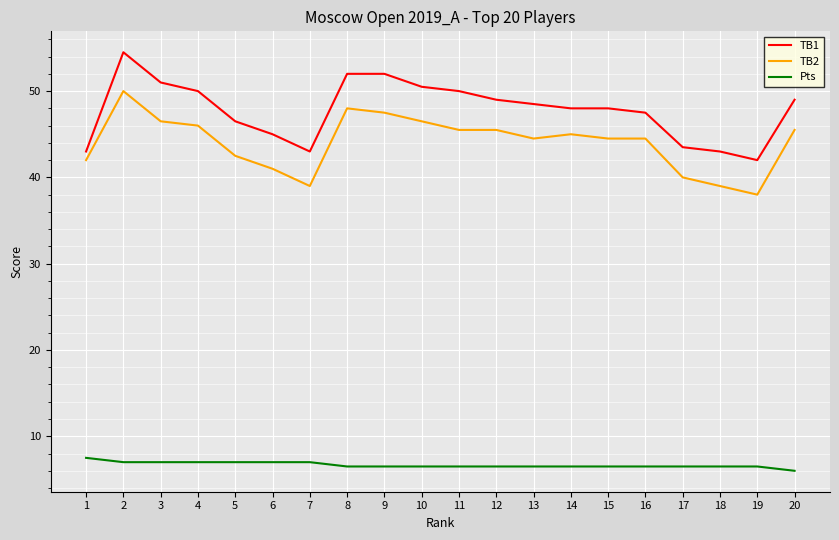

What is the total value across all series at 11?

102.0